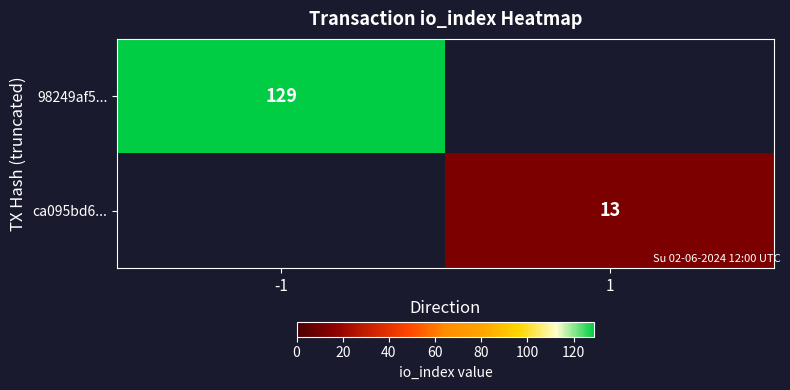

Is the value of 98249af5... at -1 greater than the value of ca095bd6... at 1?

Yes